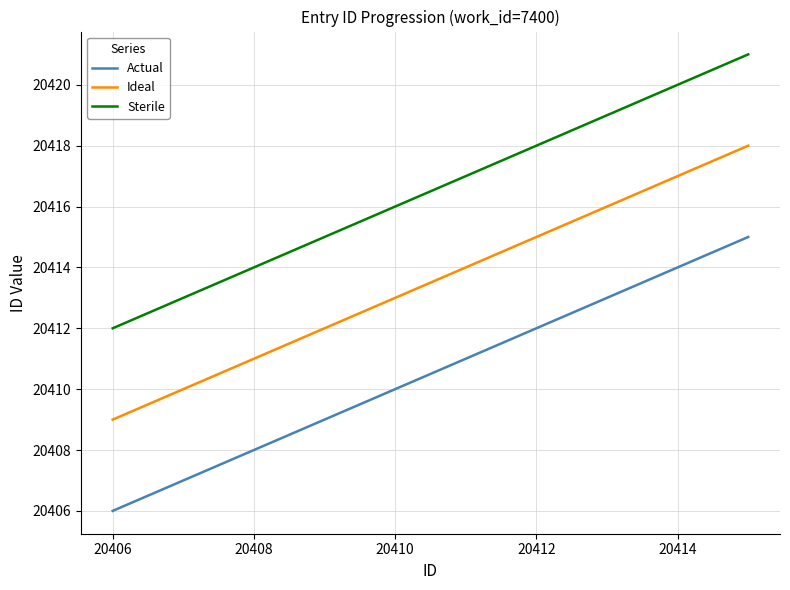

Which series has the largest total across all categories?

Sterile